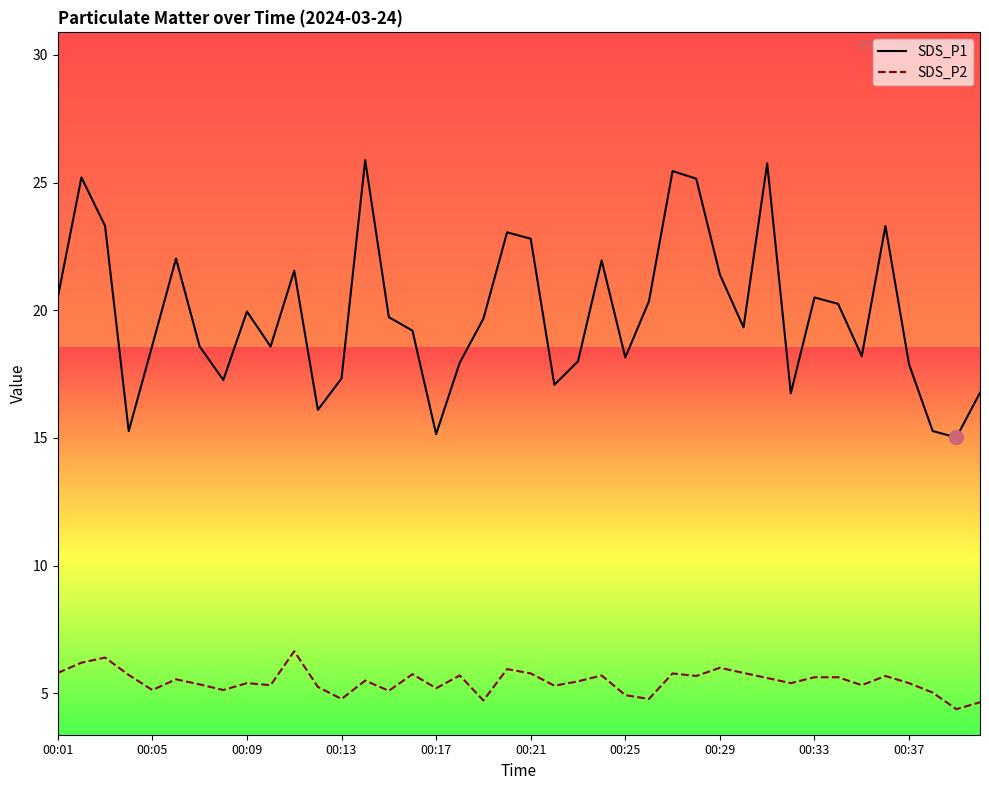

Which series has the largest range (max minus min)?

SDS_P1